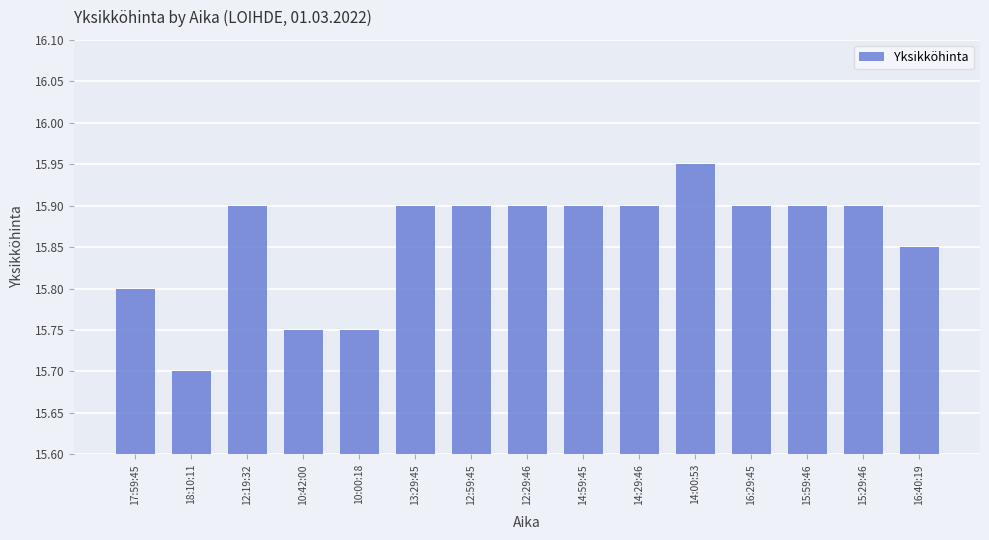

The chart shows a value of 21.2 at 10:42:00. True or false?

False